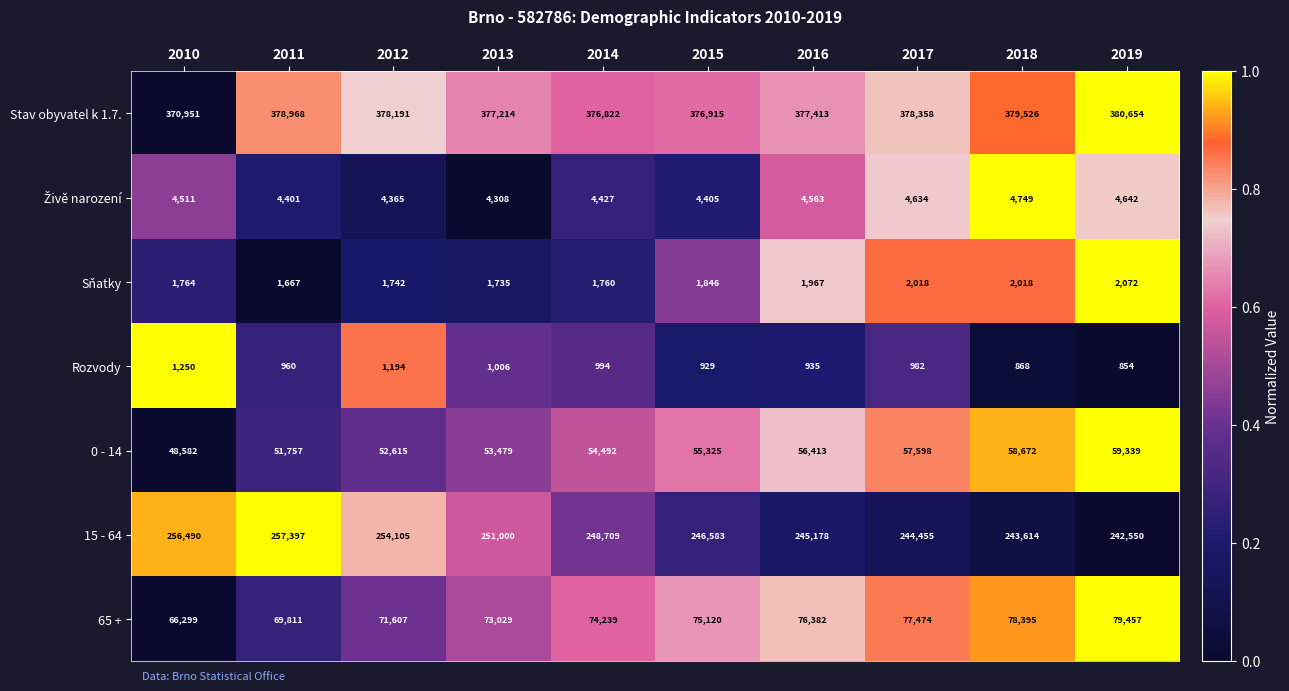

What is the average value of the Stav obyvatel k 1.7. series?

377501